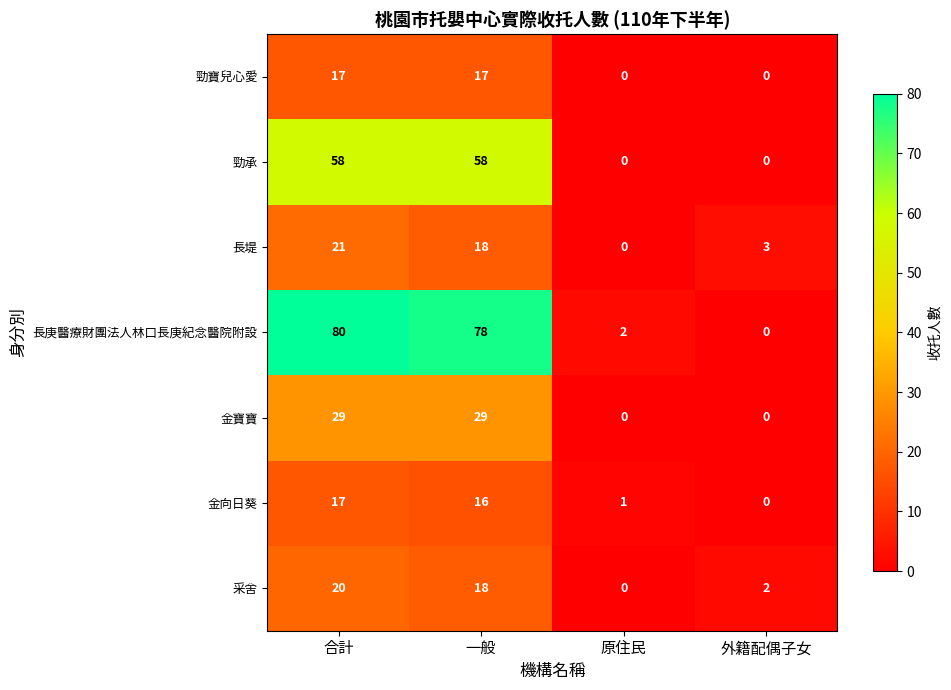

Which category has the highest value across all series?

合計